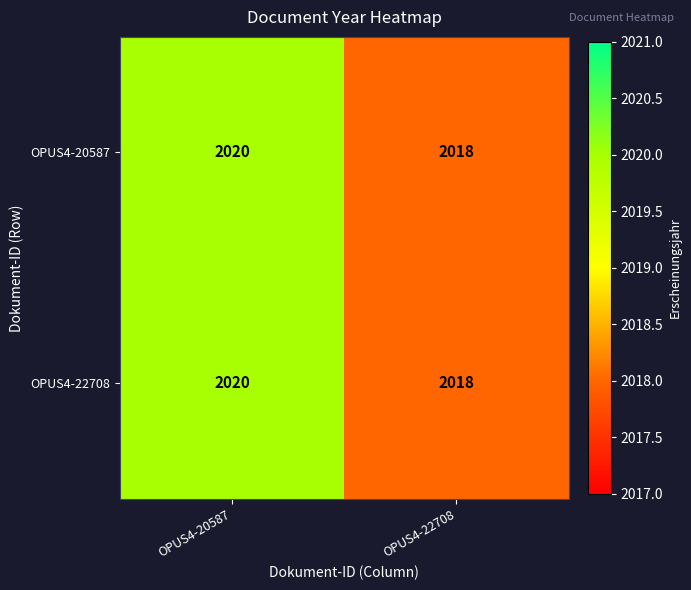

At which label does OPUS4-20587 reach its minimum?

OPUS4-22708